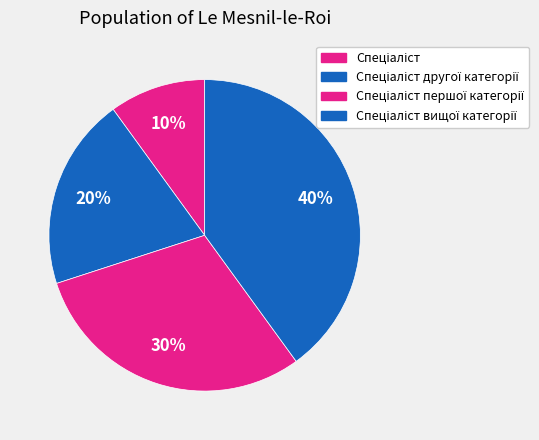

How many slices are in this pie chart?

4